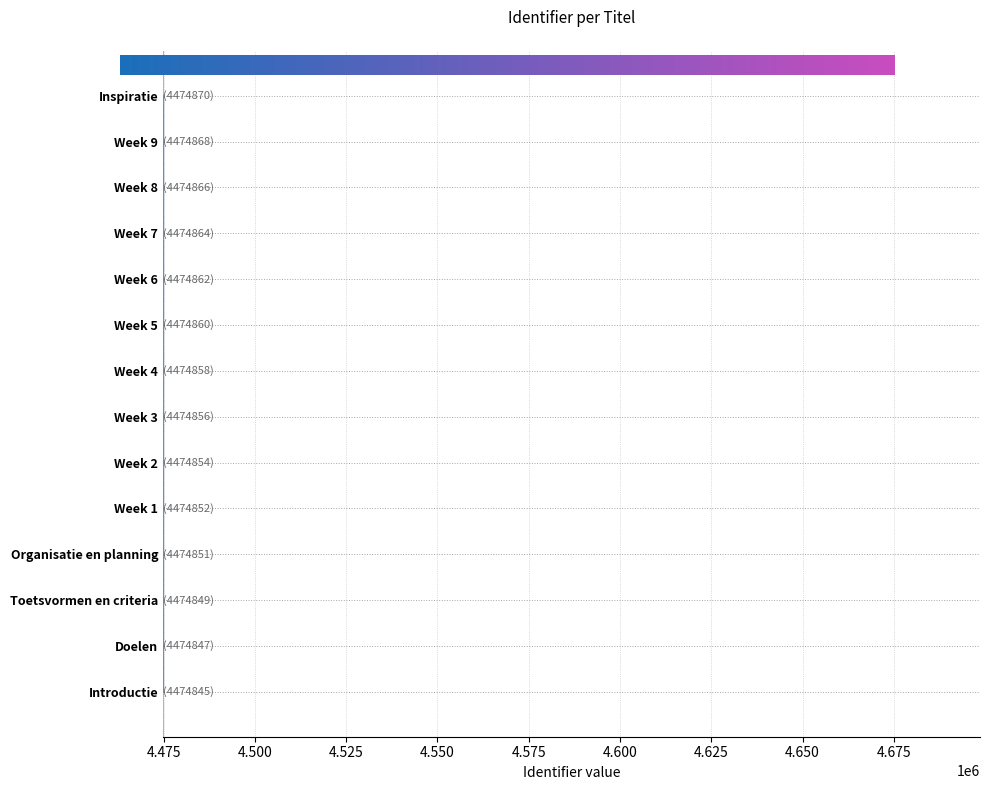

How many bars are there in total?

14